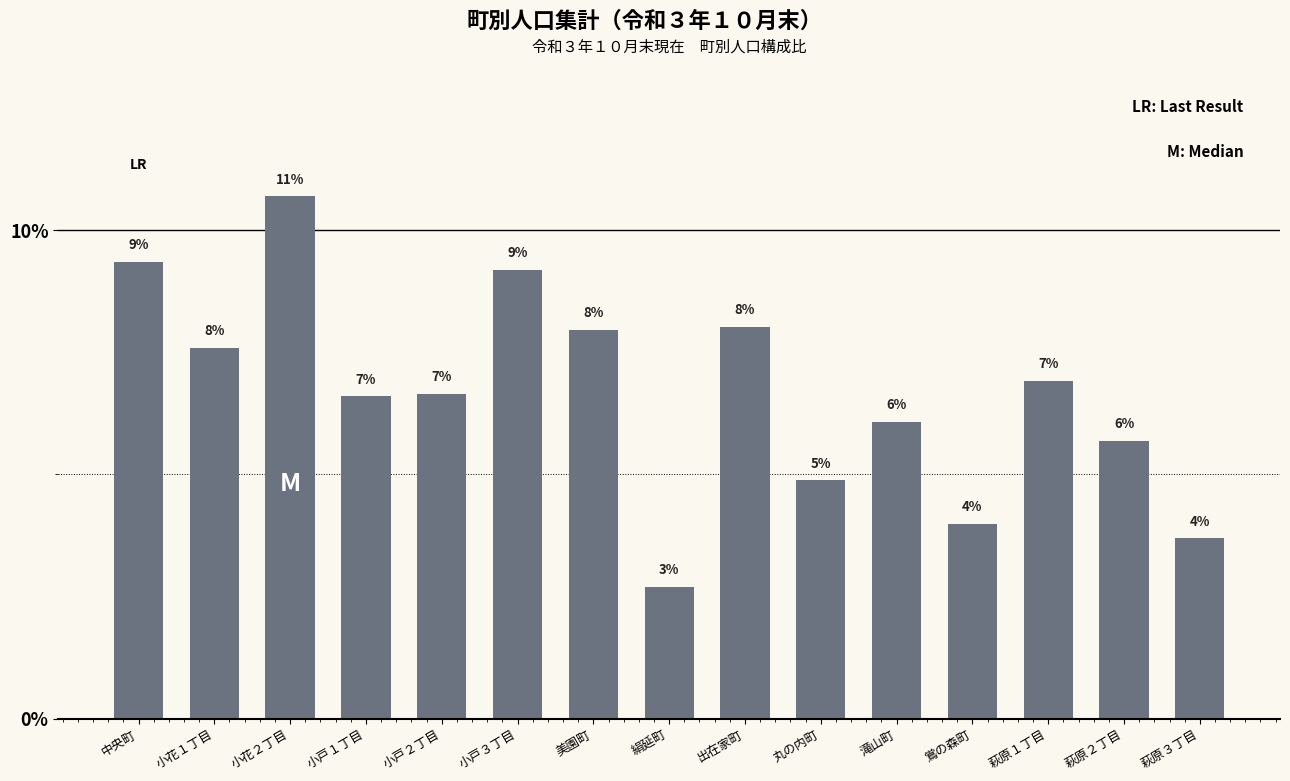

What is the sum of the values at 小戸１丁目 and 出在家町?

14.6